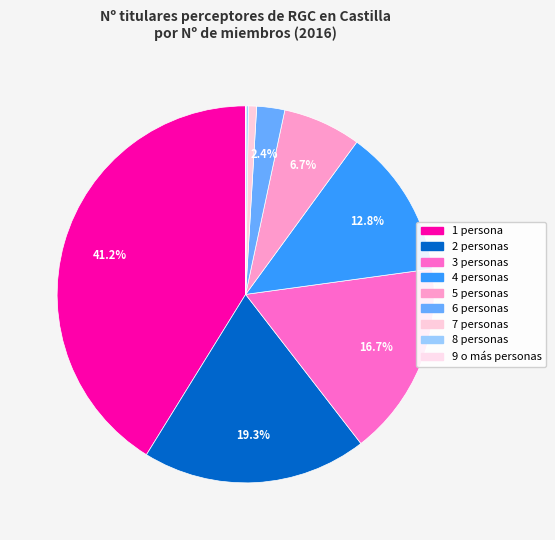

To the nearest percent, what is the average slice percentage?

11%